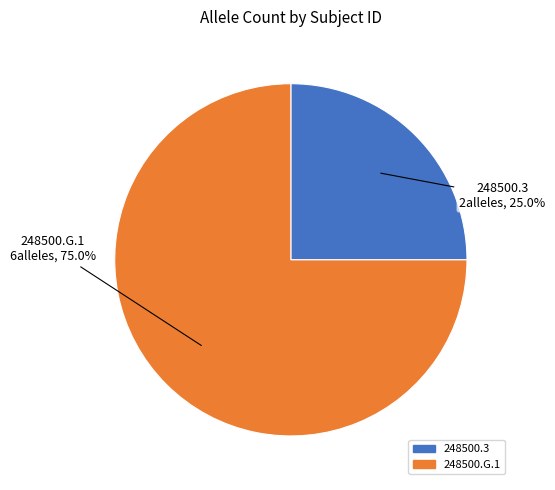

Approximately how many times larger is the value at 248500.3 compared to 248500.G.1?

0.3